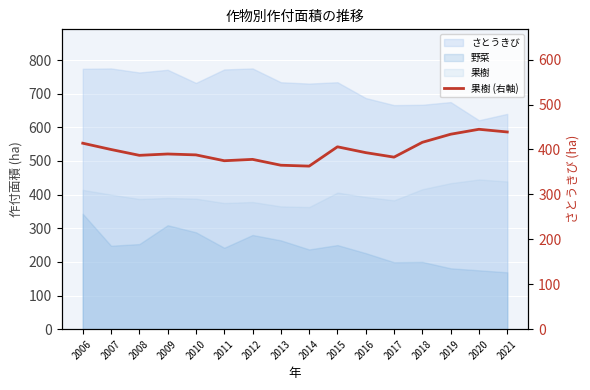

How many categories are shown in the chart?

16